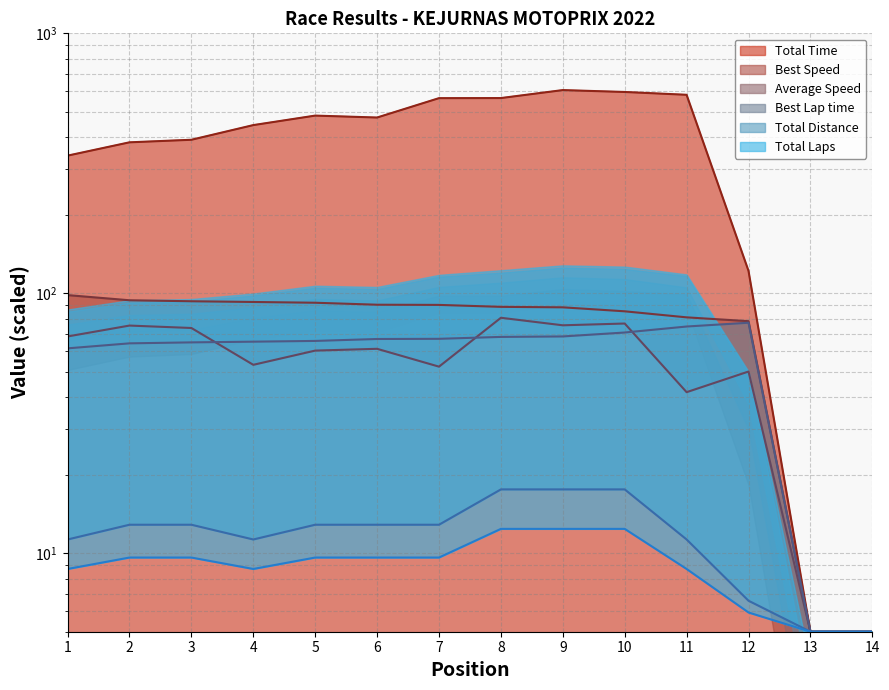

Which series has the widest spread of values?

Total Time